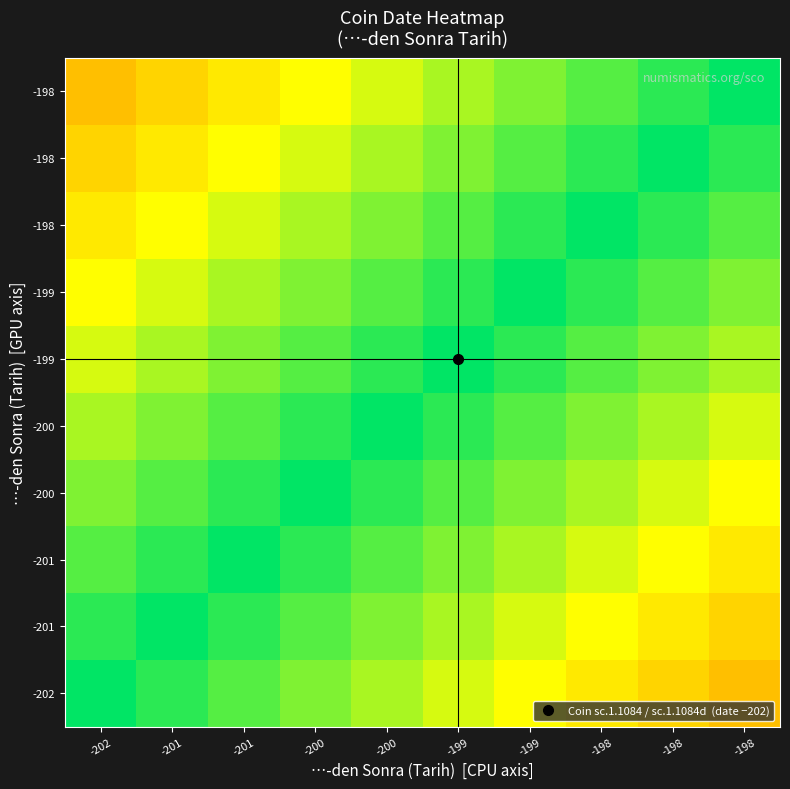

At which category is the sum across all series the highest?

-202